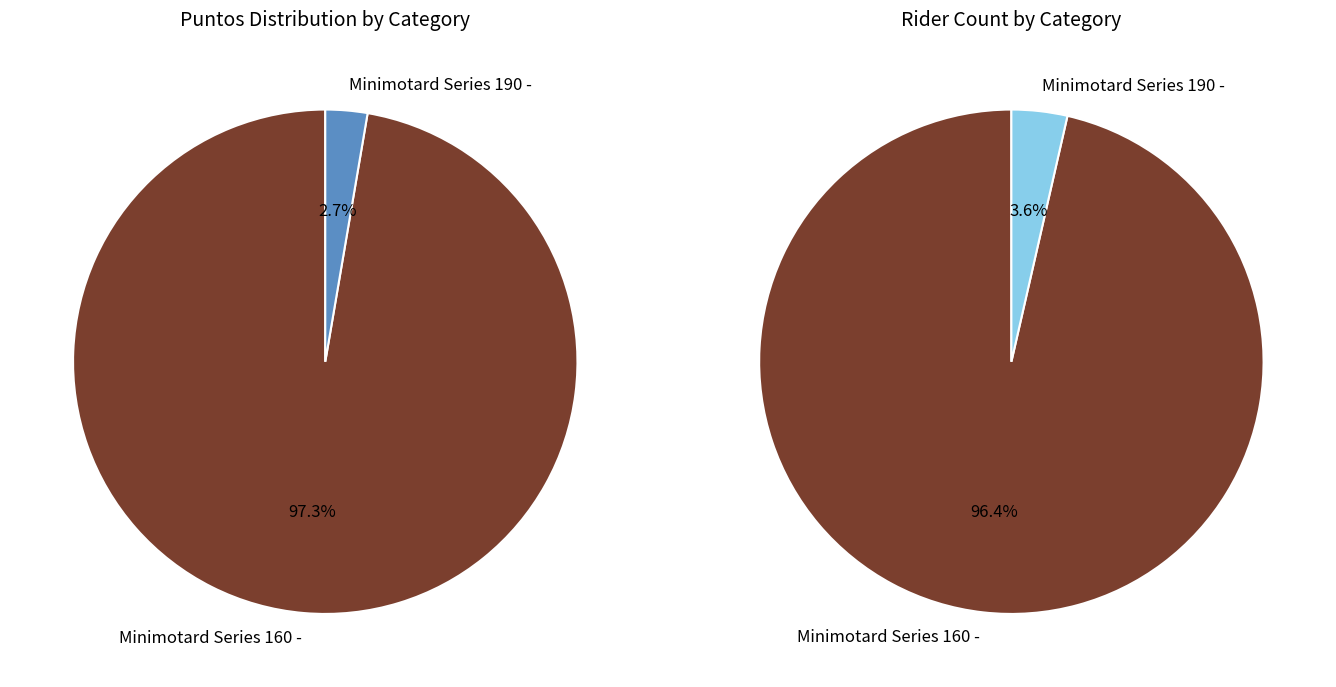

What is the smallest slice in the pie chart?

Minimotard Series 190 -